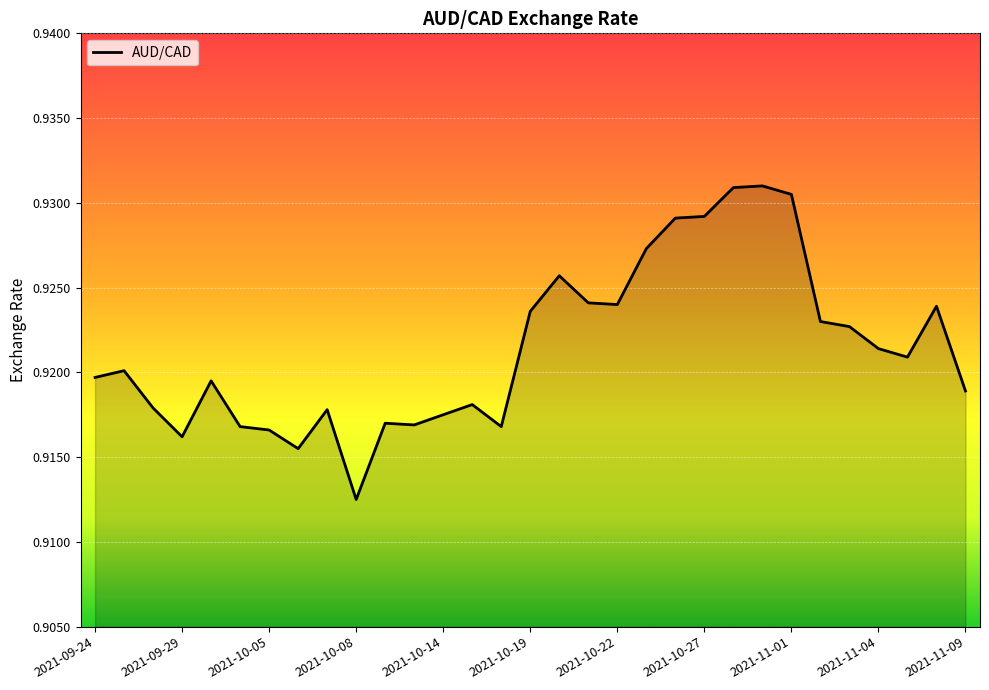

Does the chart have visible grid lines?

Yes